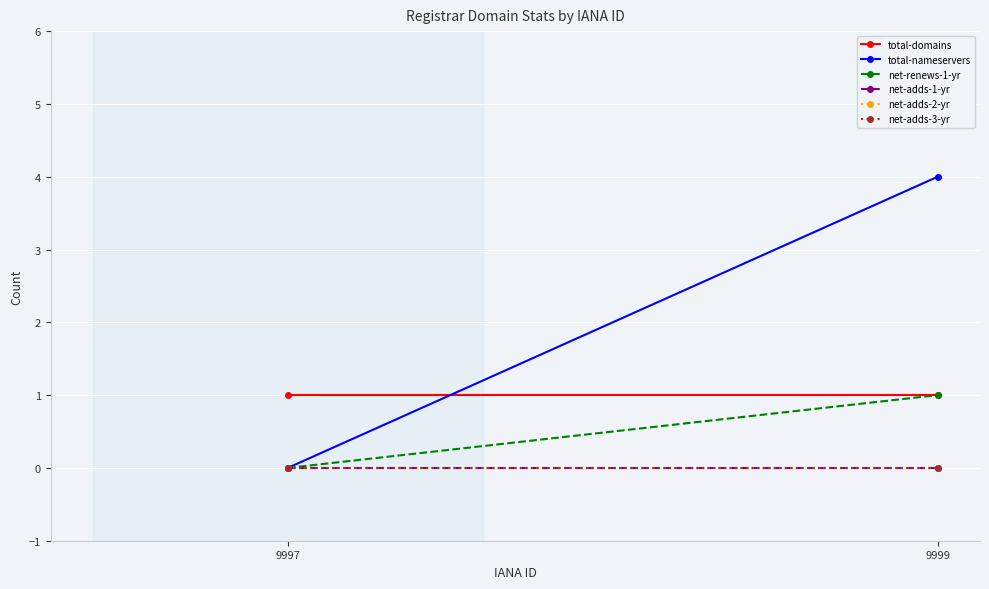

At which label is net-adds-3-yr closest to 0?

9997